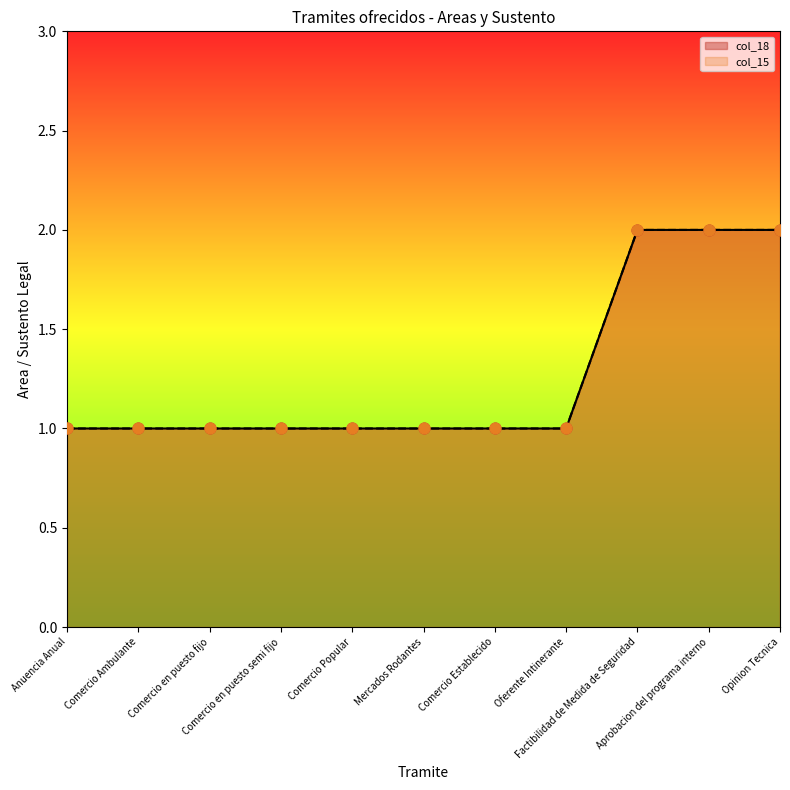

Which series contains the lowest Y value?

col_18